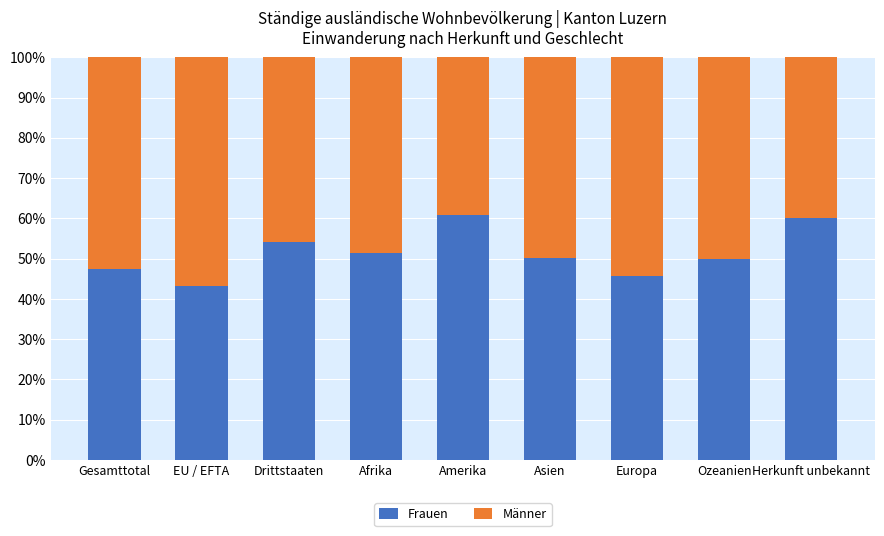

At which label is Frauen closest to 52?

Afrika